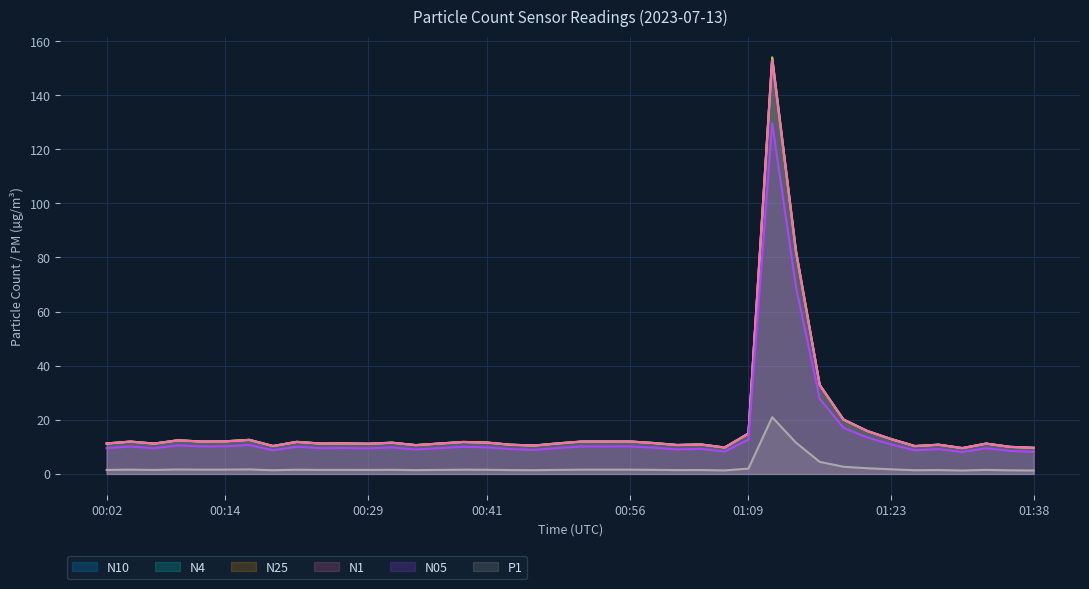

Is the value of P1 at 00:54 greater than the value of N25 at 00:21?

No